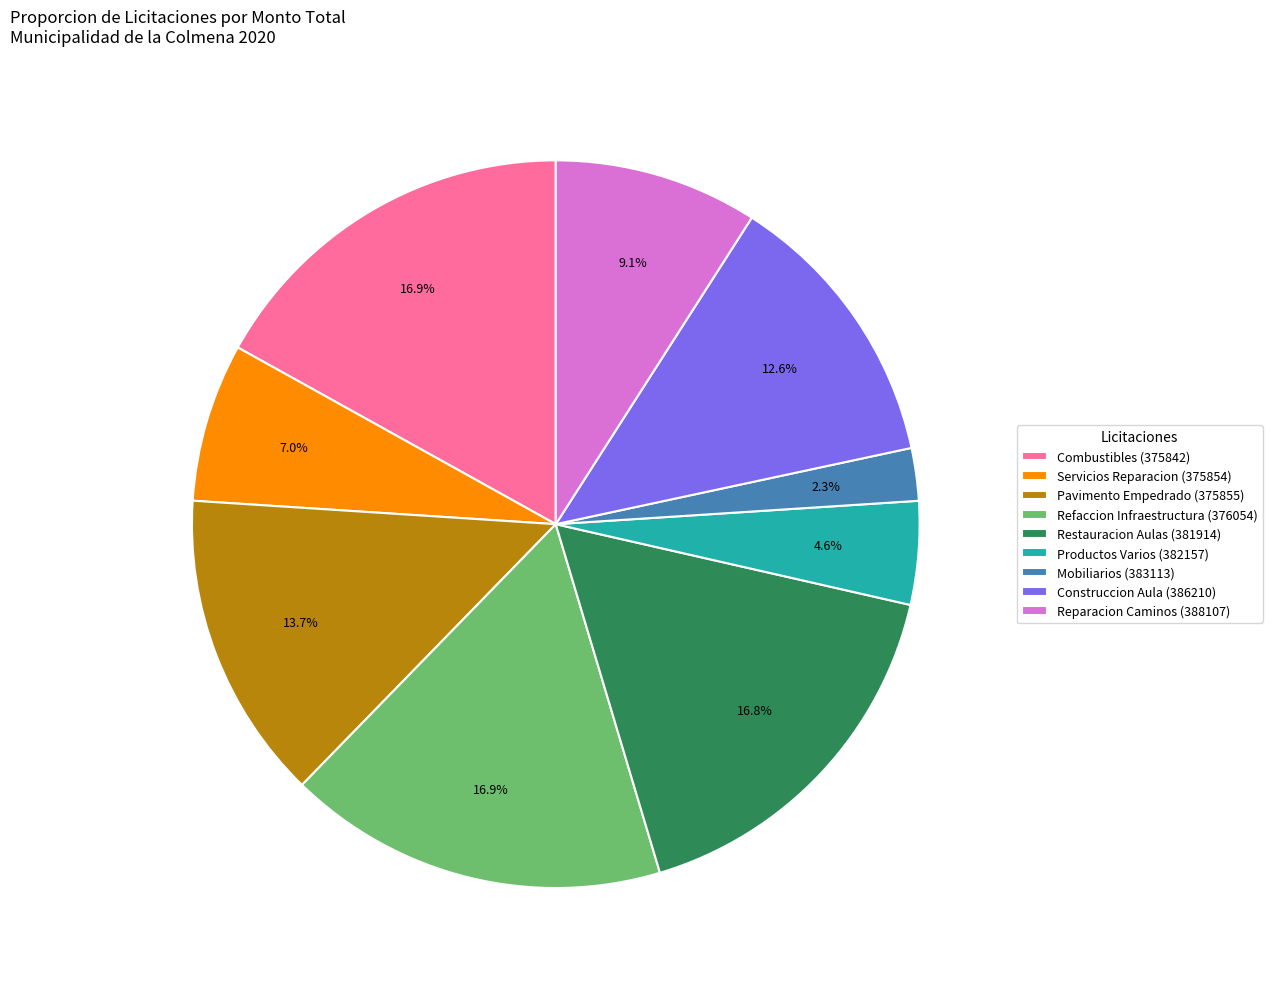

How many slices are in this pie chart?

9